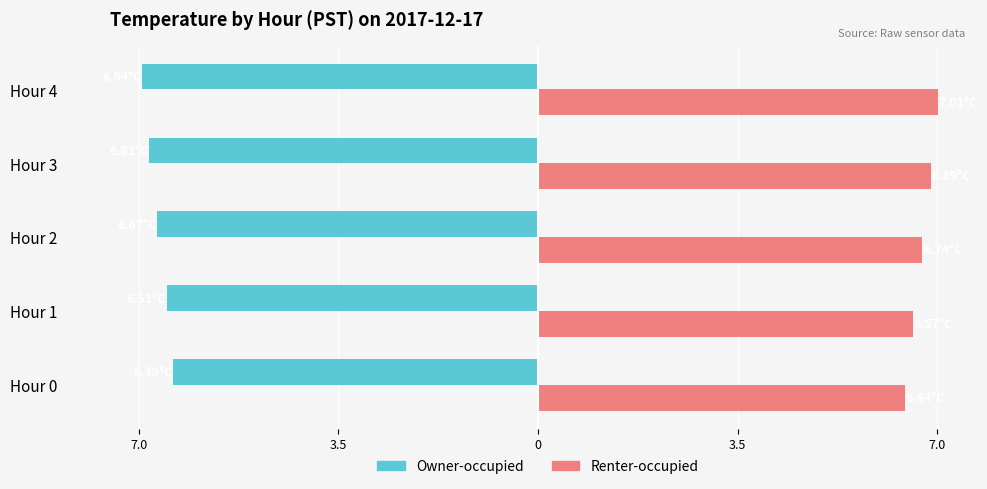

What are all the series names shown in the legend?

Owner-occupied, Renter-occupied